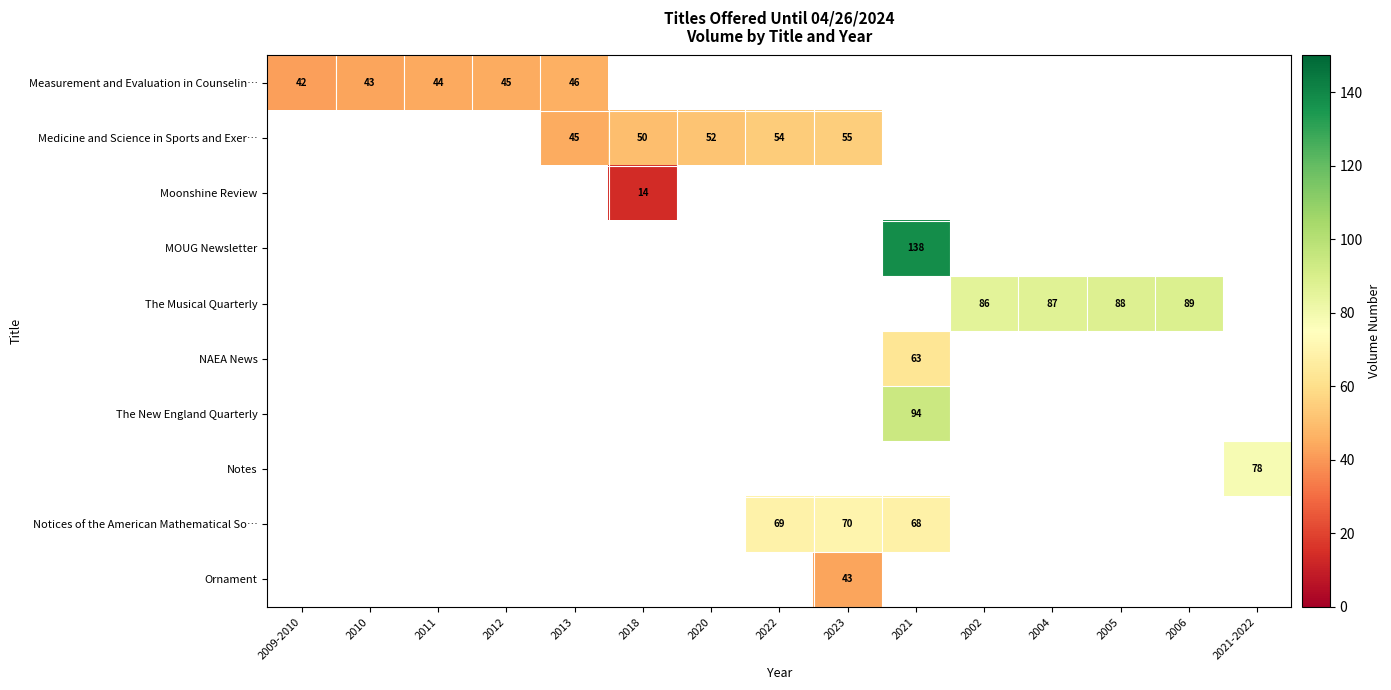

At how many categories does at least one series exceed 41?

15